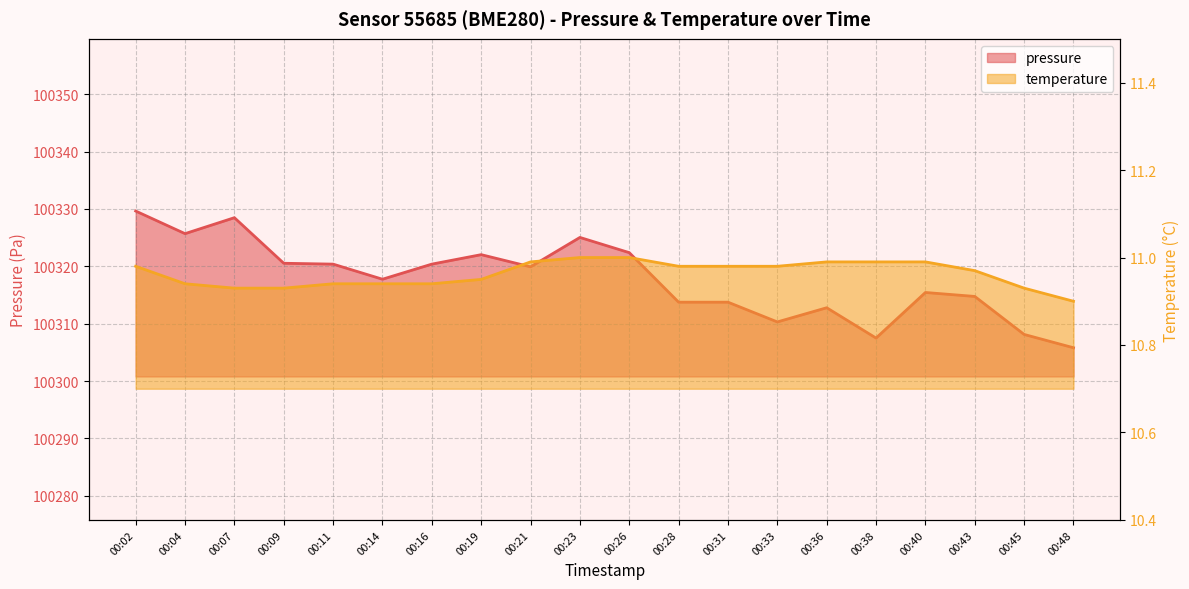

What are all the series names shown in the legend?

pressure, temperature